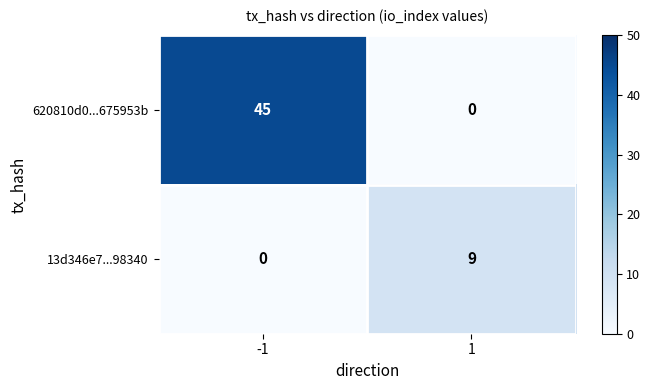

Reading left to right, what are all the values shown in this chart?

620810d0...675953b: 45	0
13d346e7...98340: 0	9